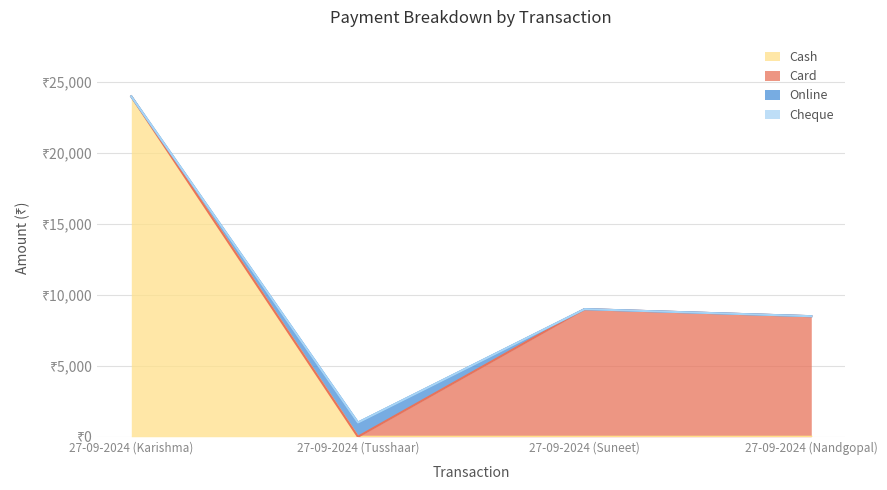

What is the difference between the maximum and second lowest values in the Online series?

1000